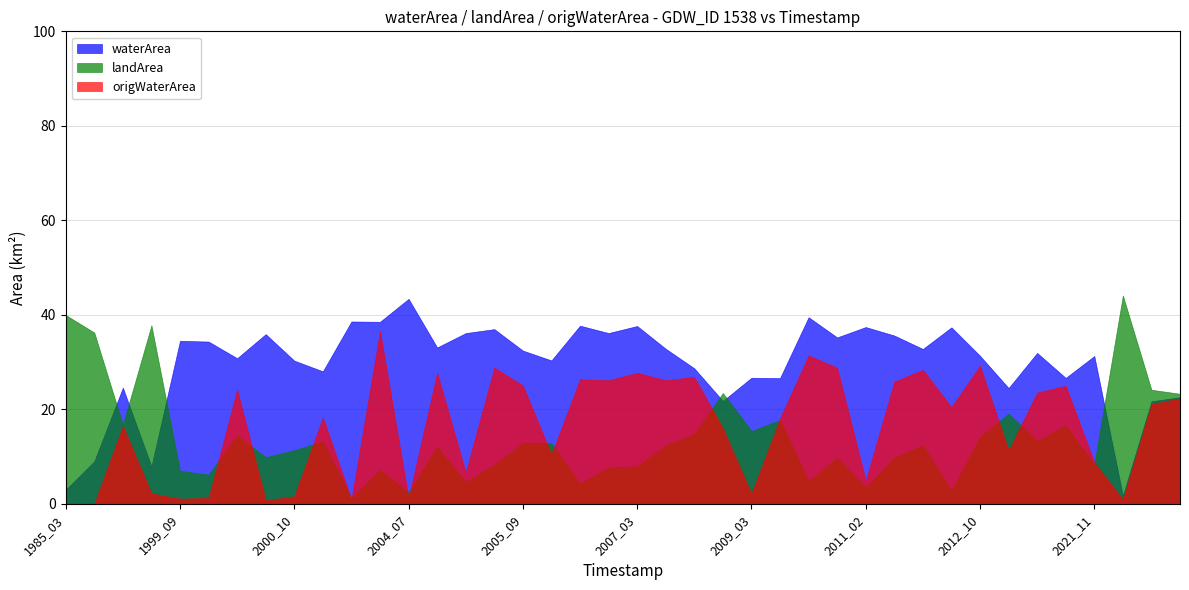

Is the value of landArea at 1990_07 greater than the value of waterArea at 1999_02?

Yes